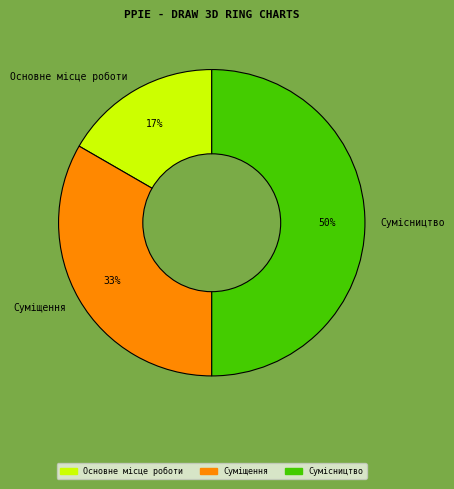

Combined, do Суміщення and Сумісництво account for over 50%?

Yes